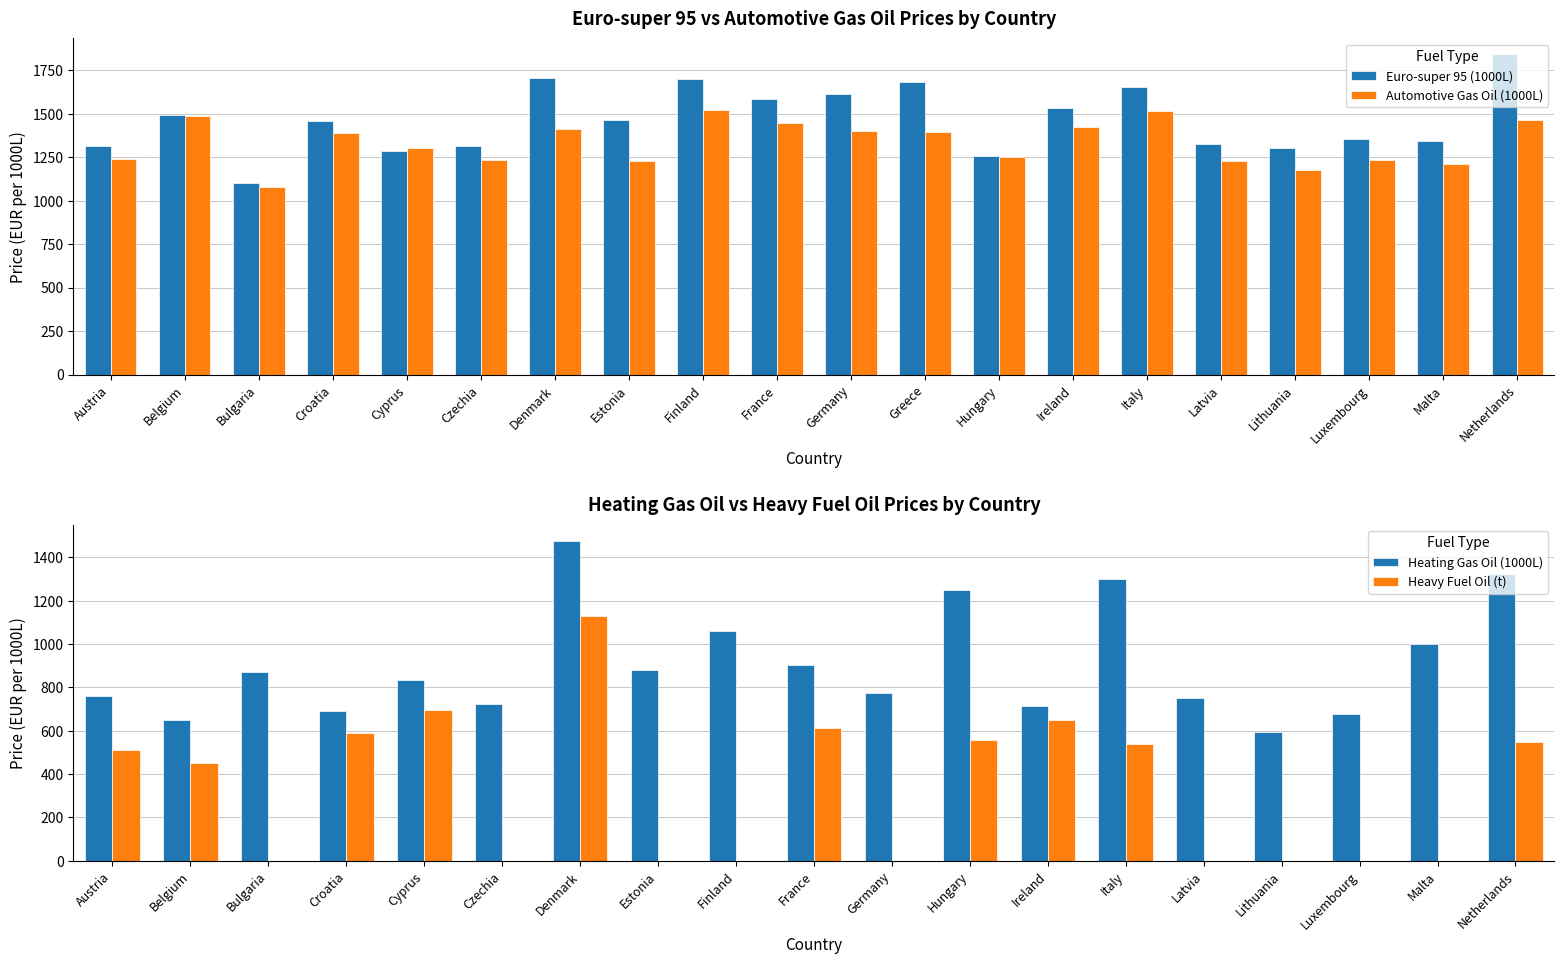

At which label does Automotive Gas Oil (1000L) first exceed 1390?

Belgium